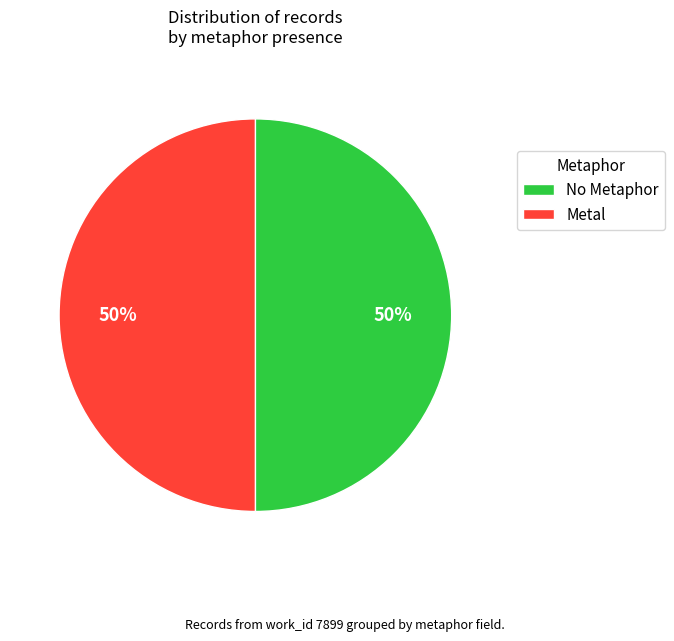

Combined, do No Metaphor and Metal account for over 50%?

Yes